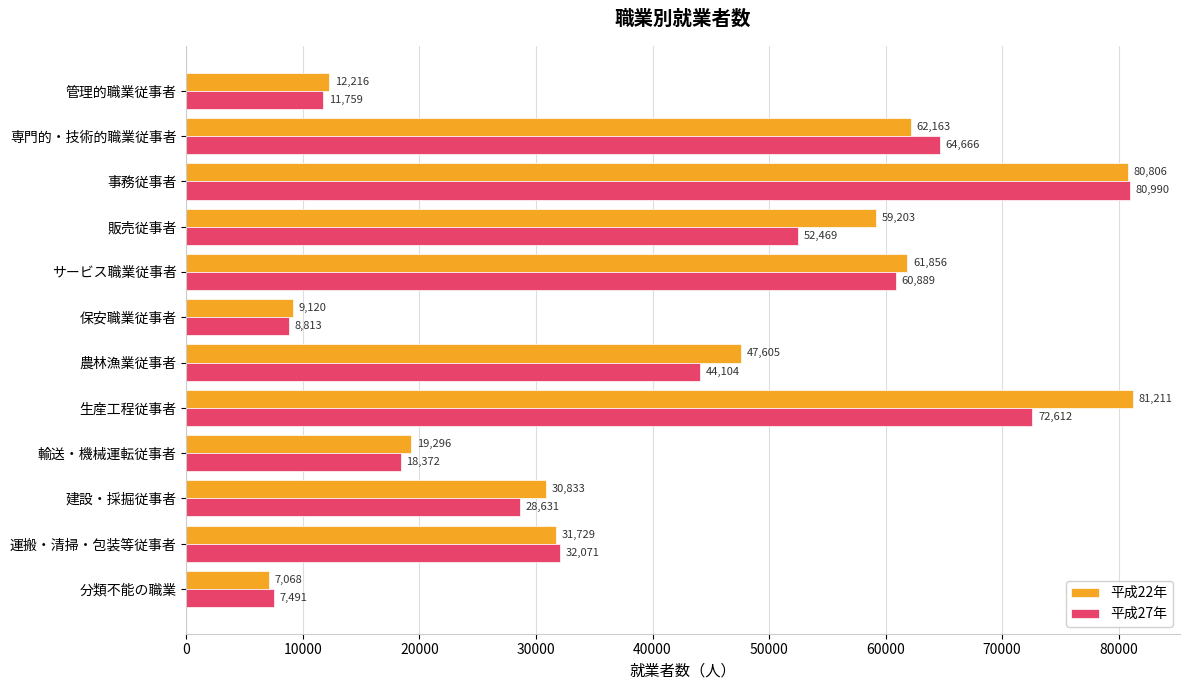

At which label is 平成22年 closest to 44139?

農林漁業従事者